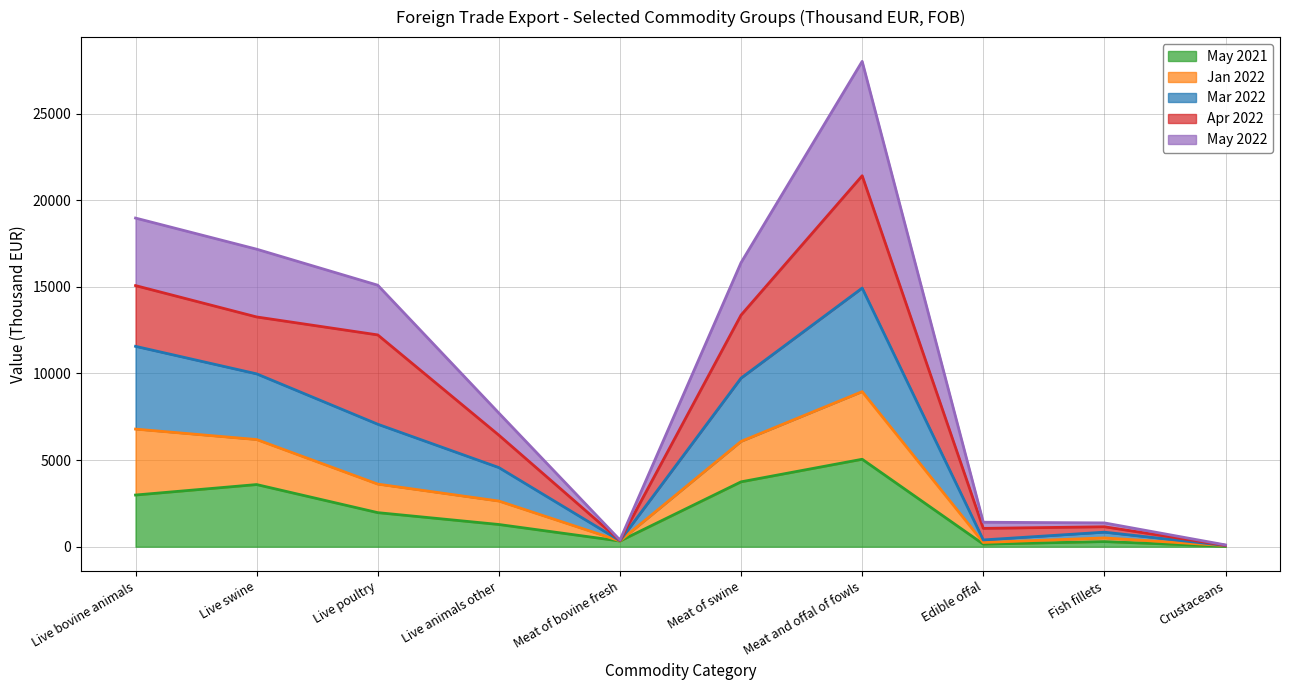

True or false: May 2021 and Jan 2022 cross at least once.

False